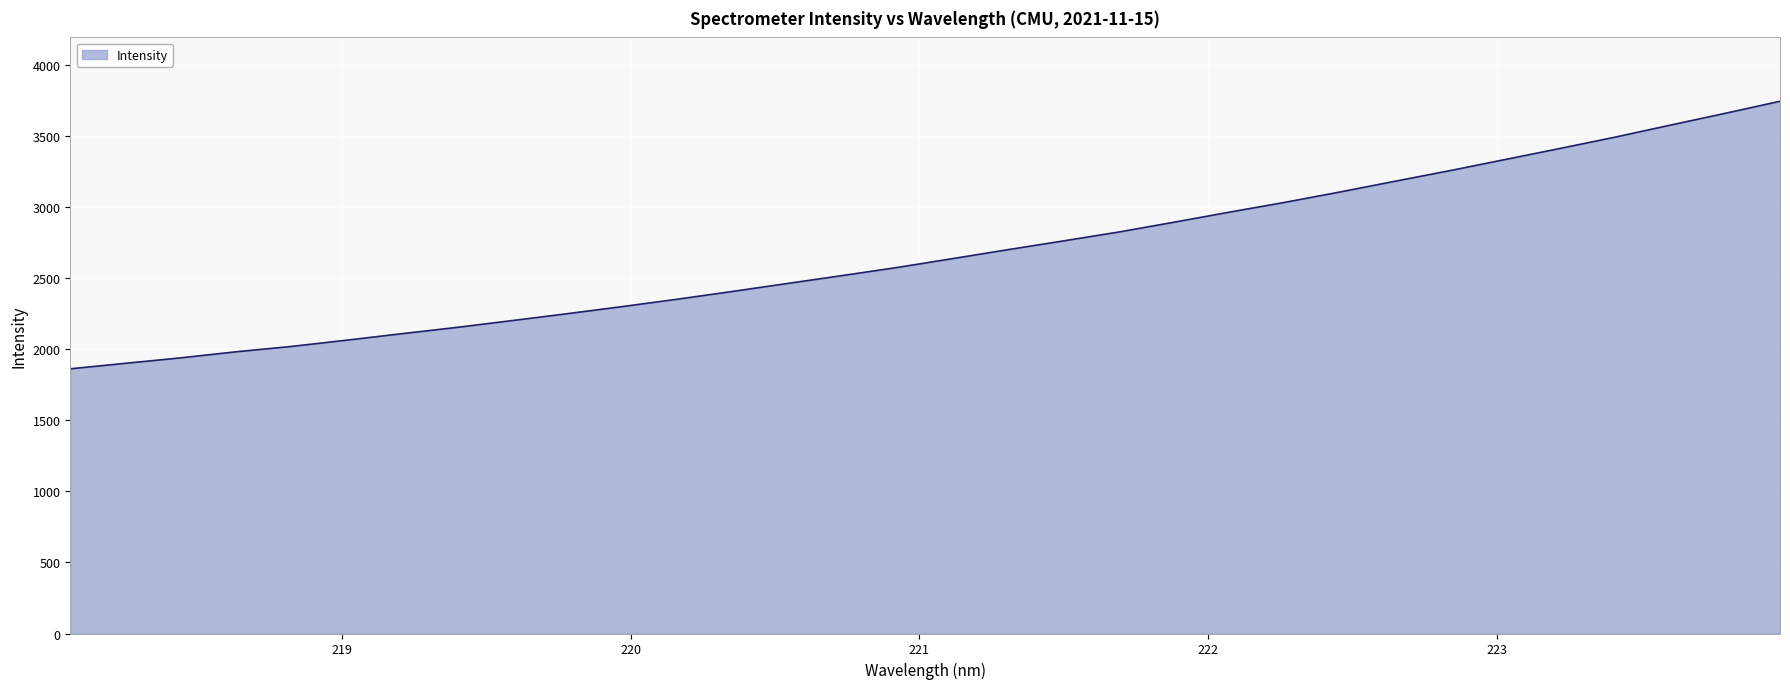

What is the greatest value displayed?

3745.5